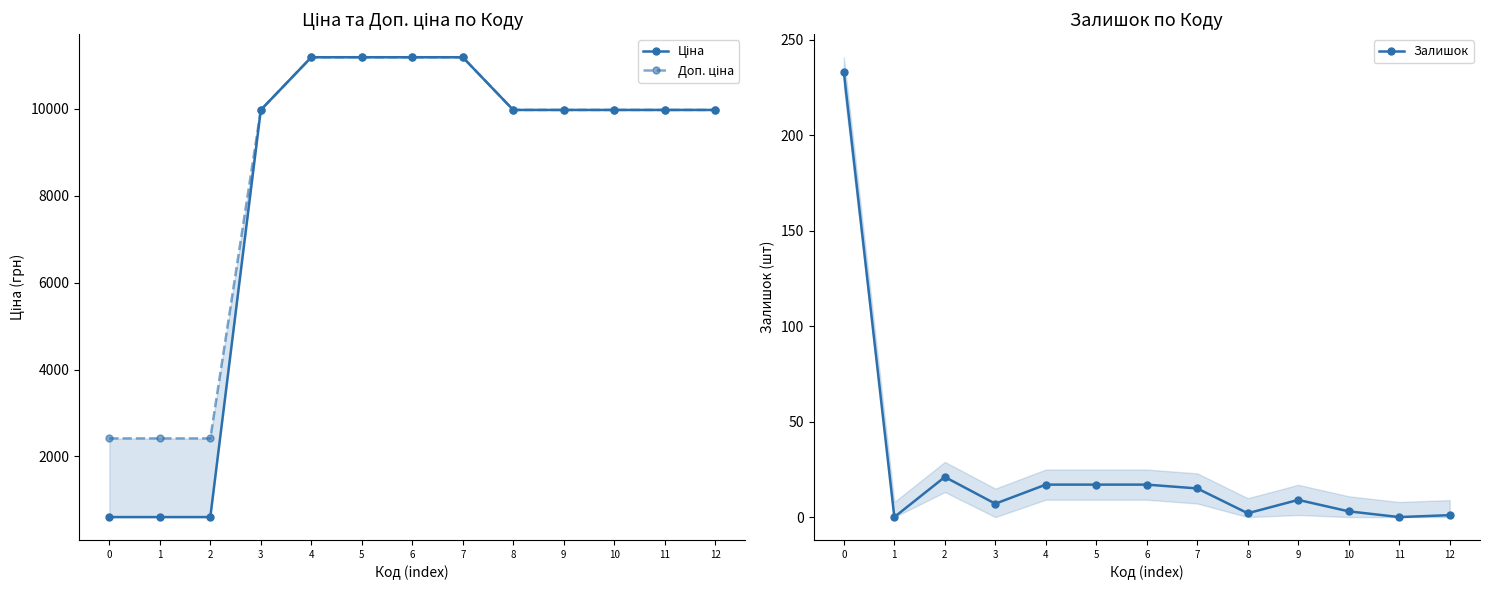

What is the average value of the Ціна series?

8185.7